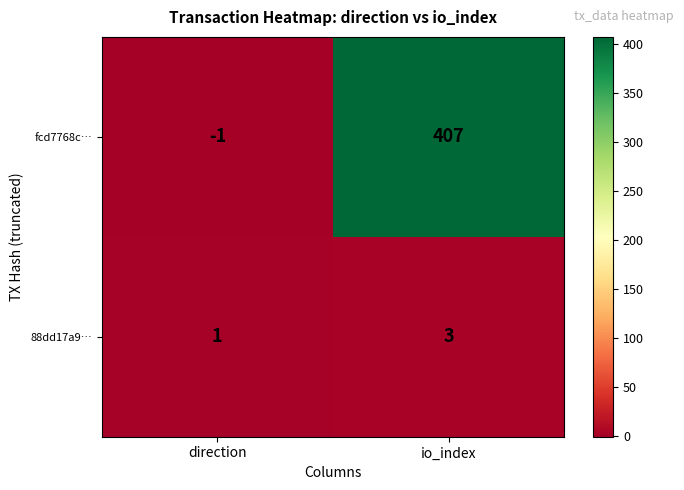

Reading right to left, transcribe all the data shown in this chart.

fcd7768c…: 407	-1
88dd17a9…: 3	1